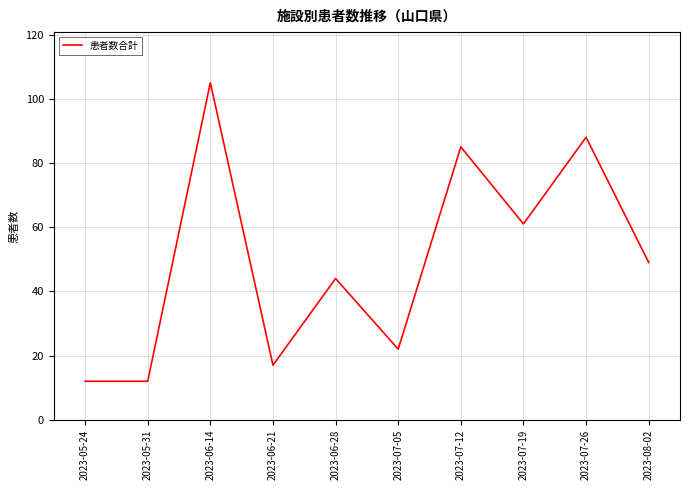

Where is the data nearest to the value 58?

2023-07-19